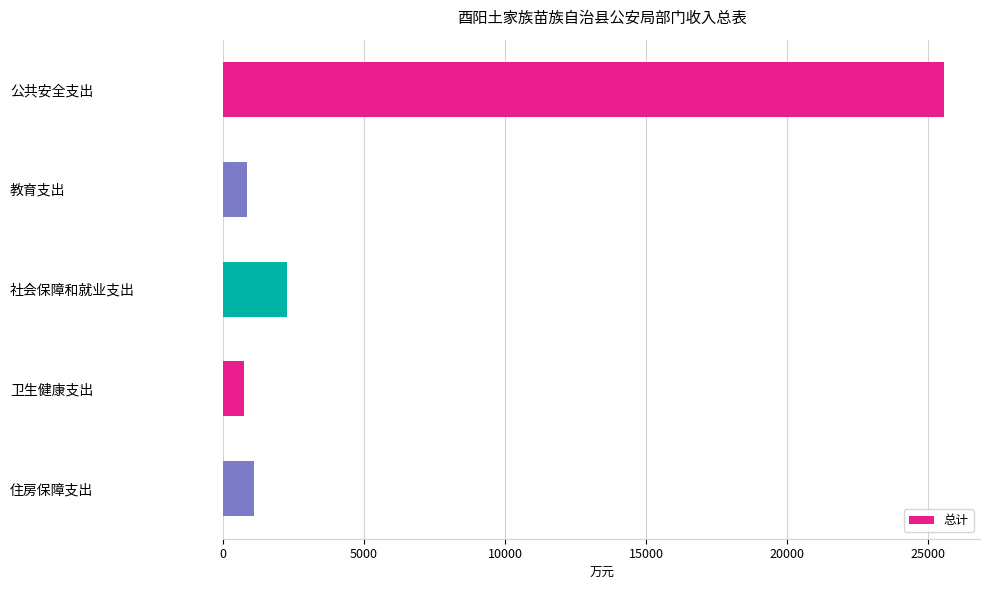

What is the change in value from 公共安全支出 to 卫生健康支出?

-24838.7